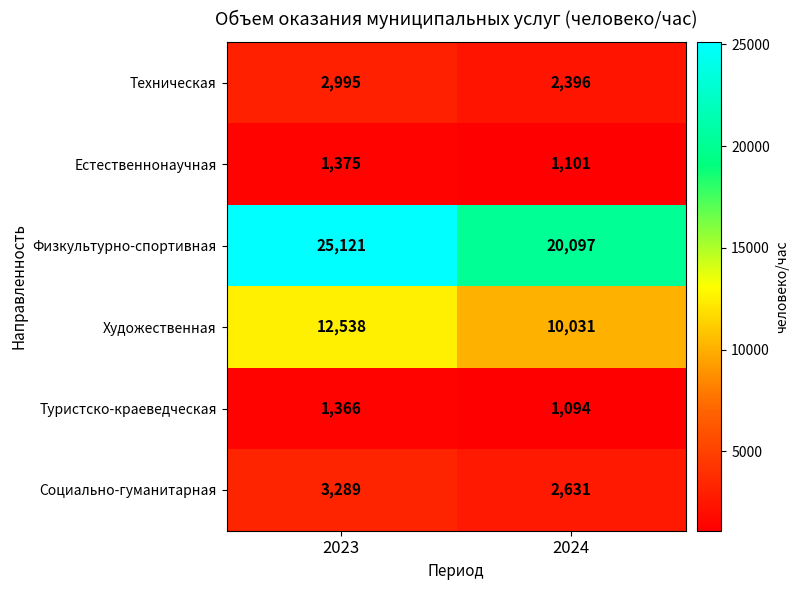

Reading right to left, what are all the values shown in this chart?

Техническая: 2396	2995
Естественнонаучная: 1101	1375
Физкультурно-спортивная: 20097	25121
Художественная: 10031	12538
Туристско-краеведческая: 1094	1366
Социально-гуманитарная: 2631	3289